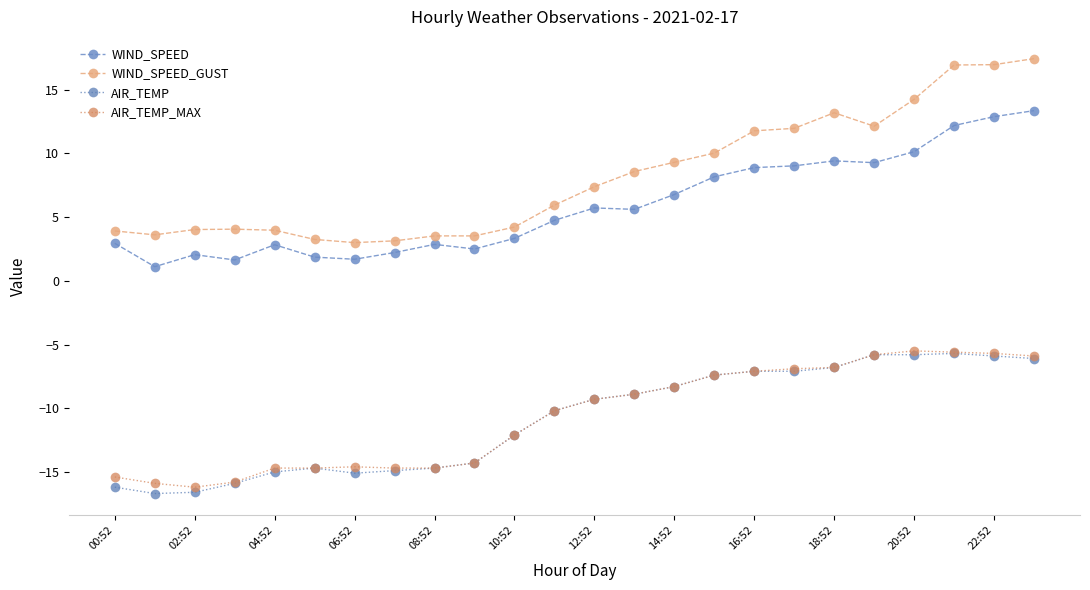

What is the highest value of the AIR_TEMP series?

-5.7